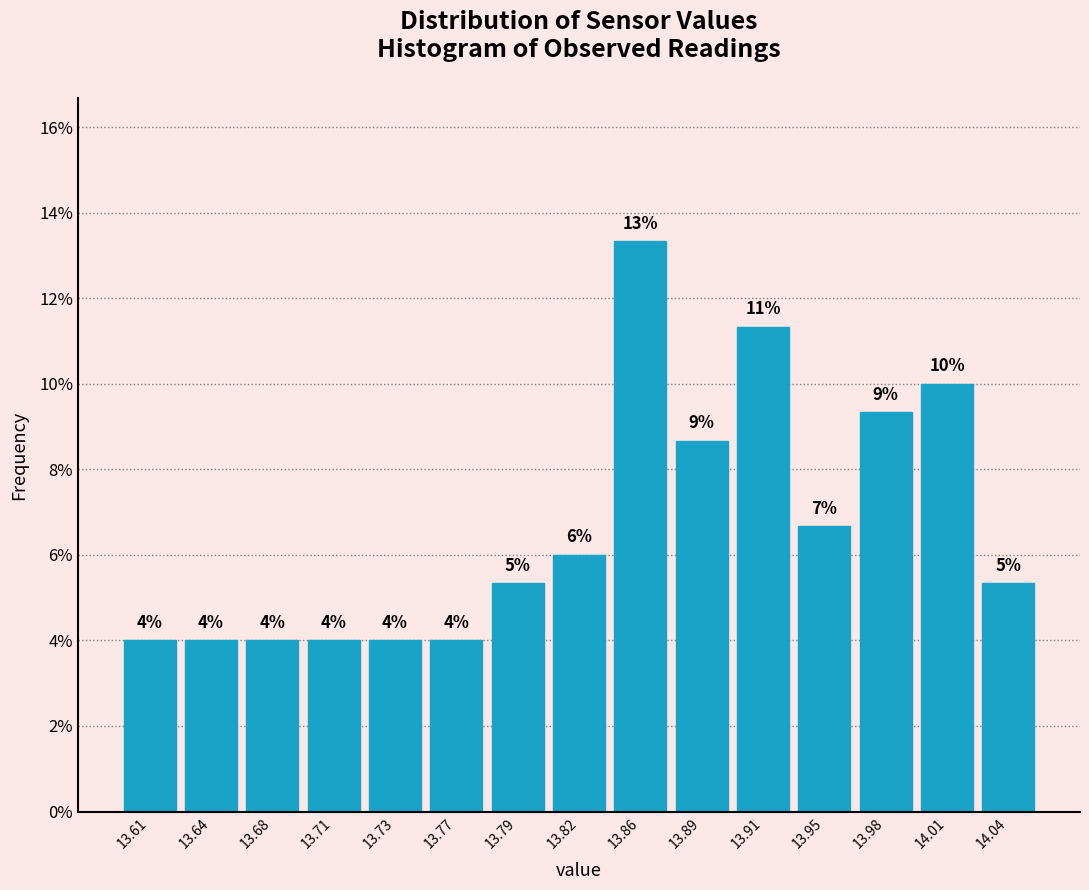

What position from the right is 13.79?

9